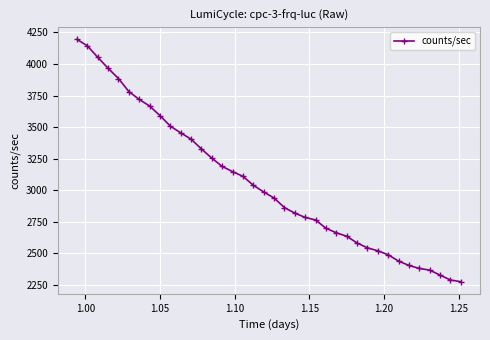

What is the difference between the maximum and second lowest values?

1906.5